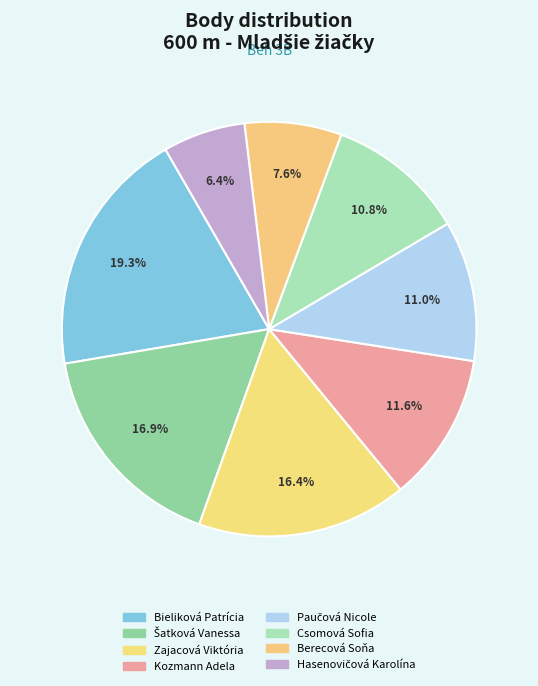

Which slice is the smallest?

Hasenovičová Karolína